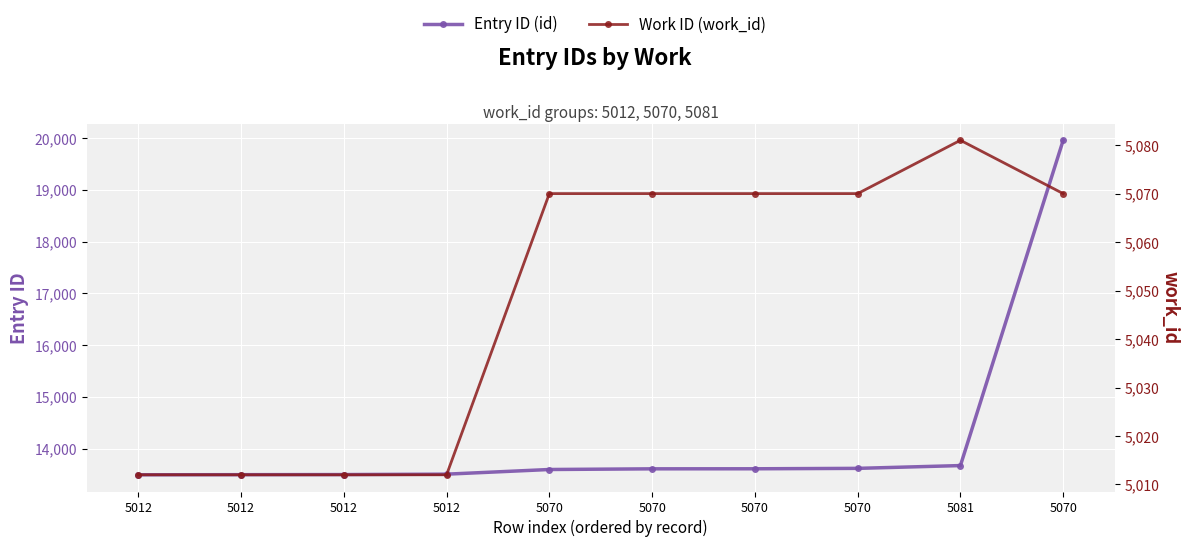

Which series has the largest total across all categories?

Entry ID (id)